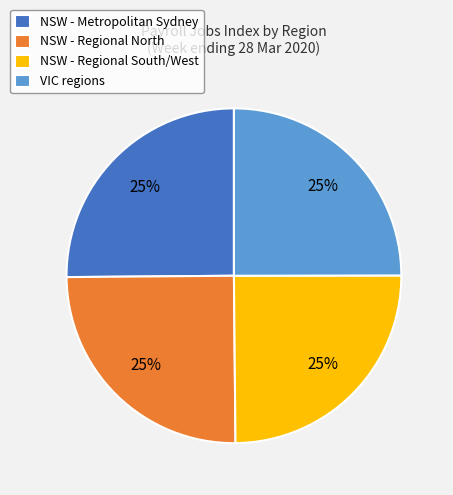

What is the ratio of the value at VIC regions to the value at NSW - Regional South/West?

1.0